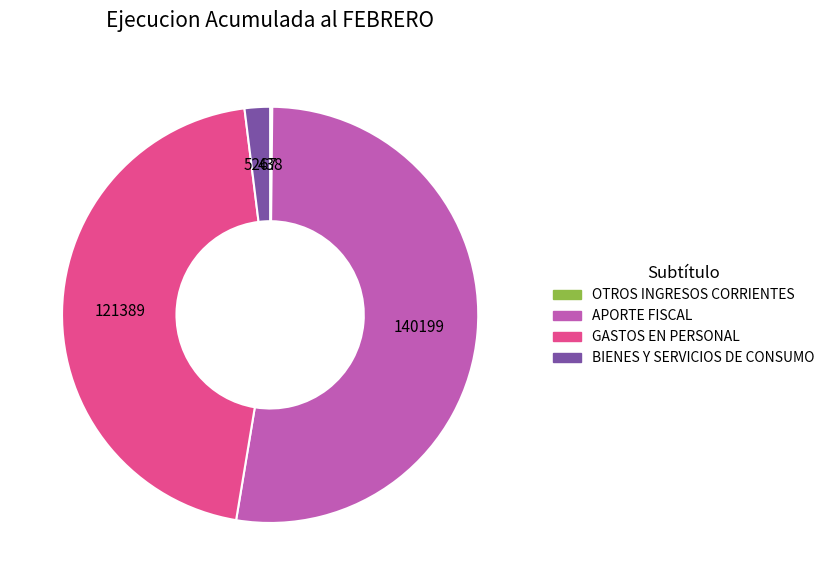

Does APORTE FISCAL account for over 50% of the chart?

Yes